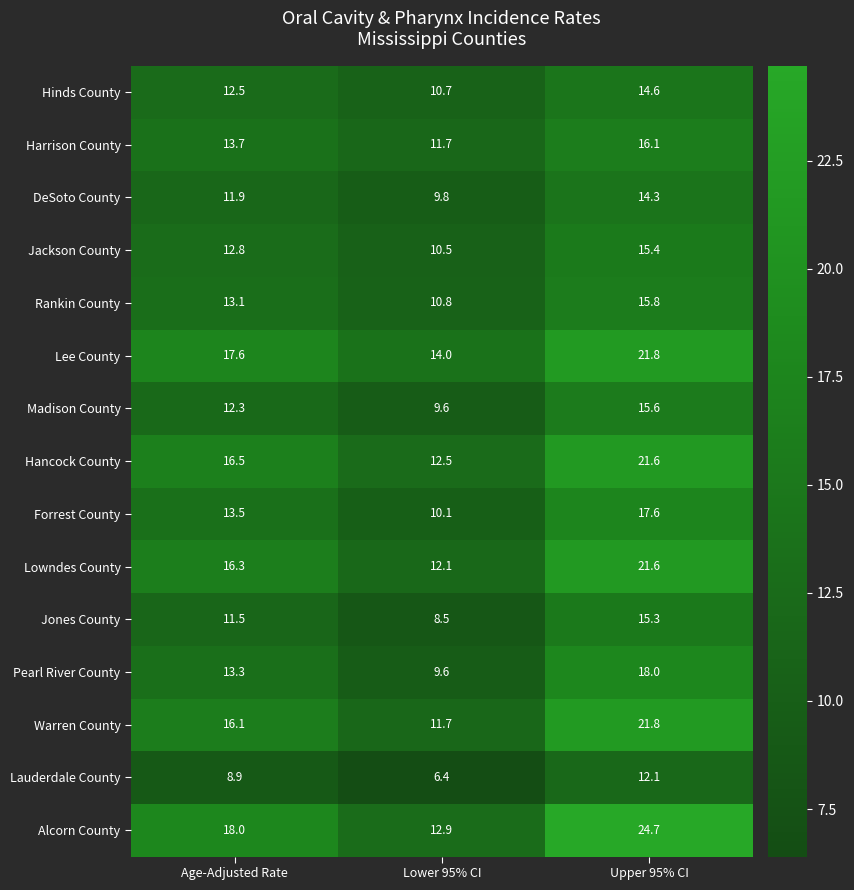

At which category does the chart reach its minimum across all series?

Lower 95% CI